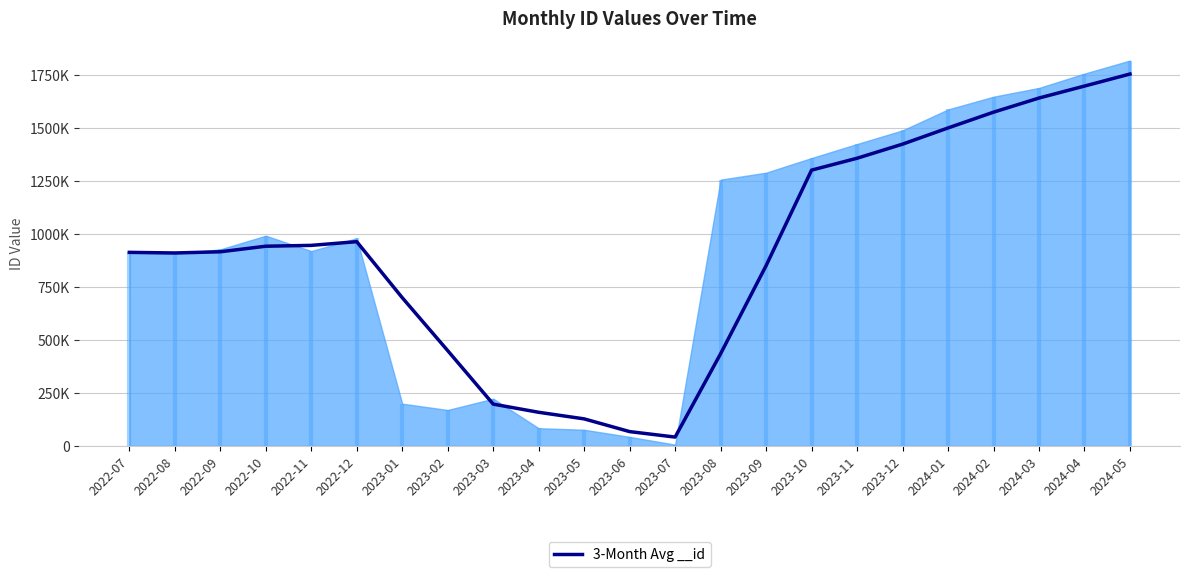

Where is the first local maximum?

2022-12